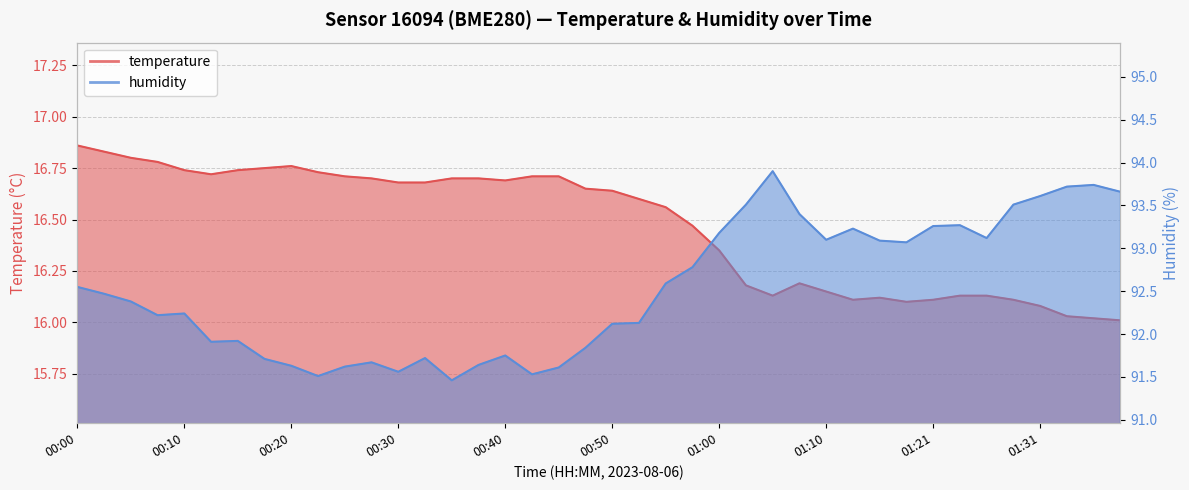

What is the minimum value for temperature?

16.0